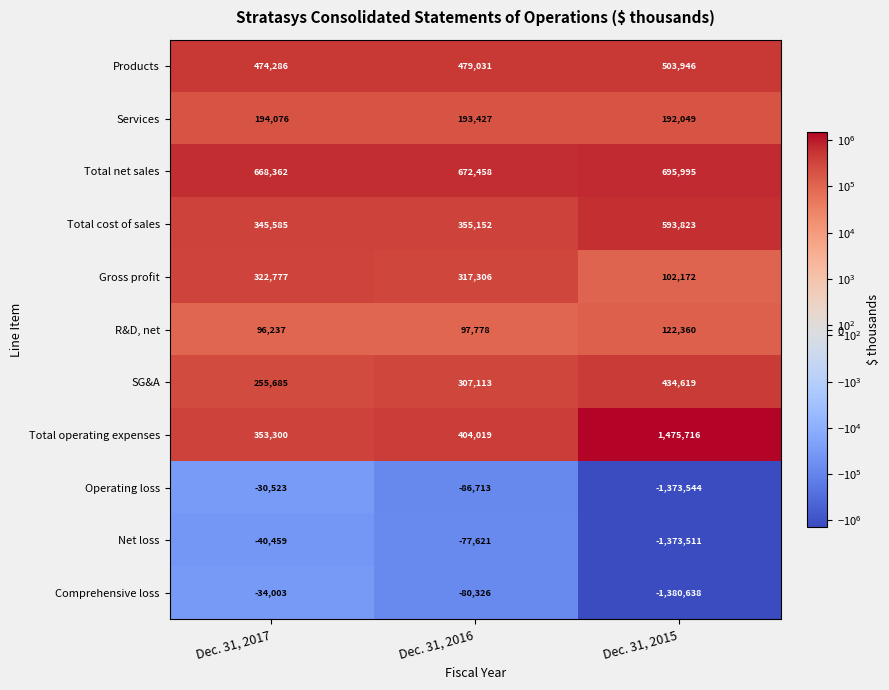

The Total net sales series shows 672458 at Dec. 31, 2016. True or false?

True